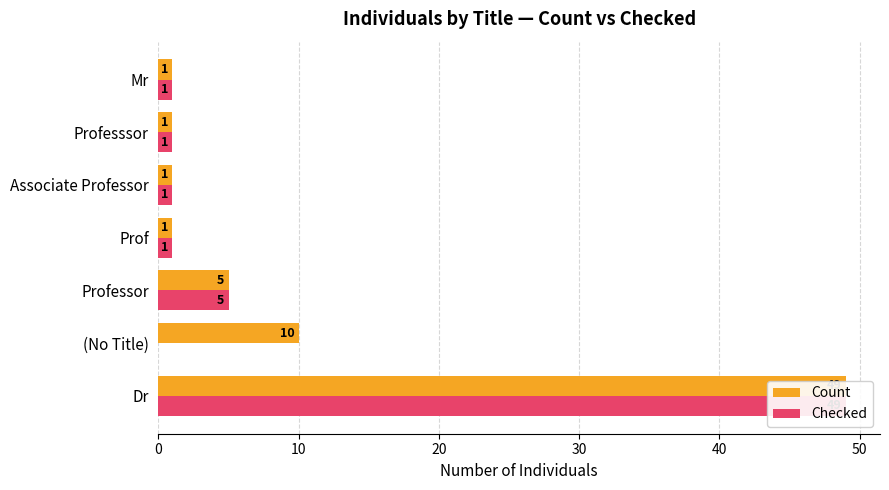

Reading right to left, list all the values displayed in this chart.

Count: 1	1	1	1	5	10	49
Checked: 1	1	1	1	5	0	49